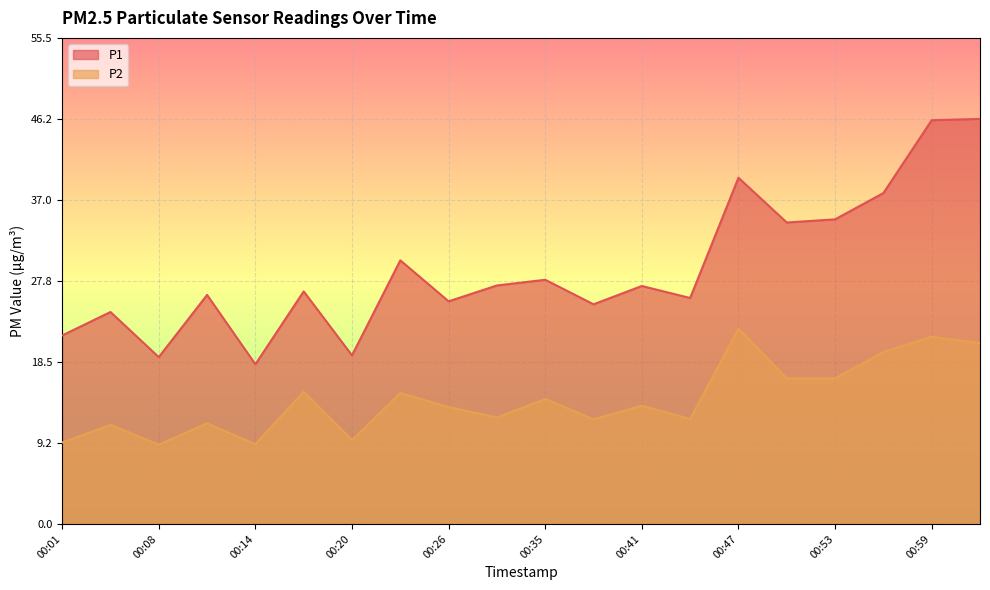

Is it true that P2 equals 3.4 at 00:05?

False